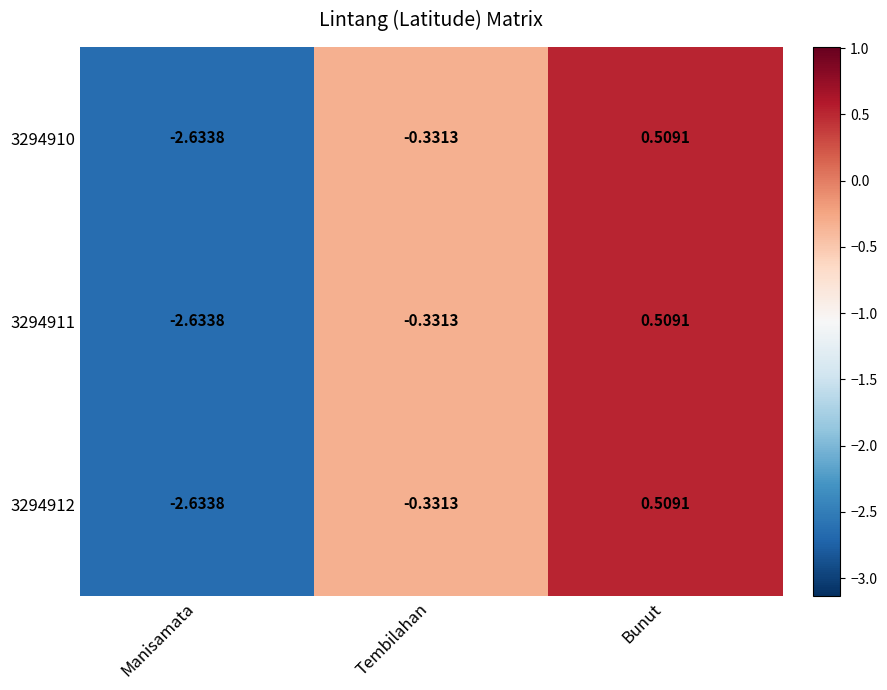

At which label does 3294911 reach its peak?

Bunut